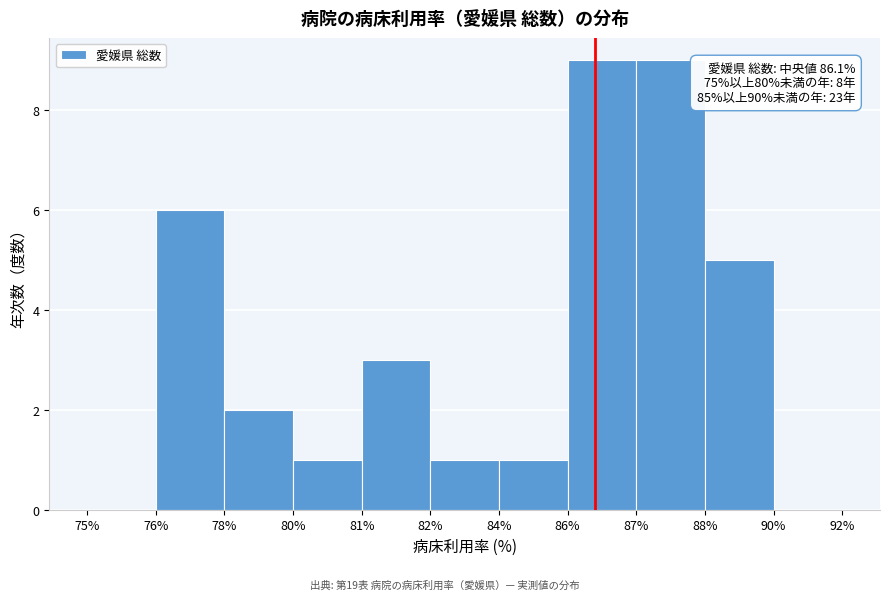

Reading left to right, what are all the values shown in this chart?

75%=0	76%=6	78%=2	80%=1	81%=3	82%=1	84%=1	86%=9	87%=9	88%=5	90%=0